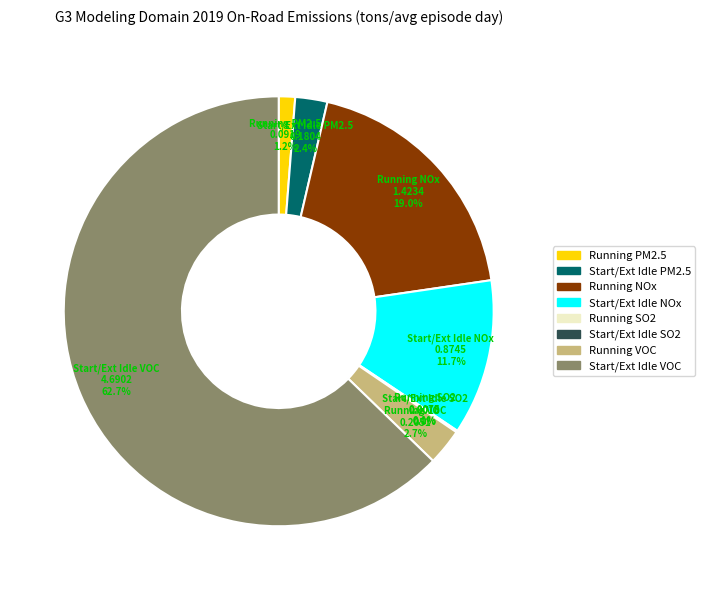

What is the largest slice in the pie chart?

Start/Ext Idle VOC